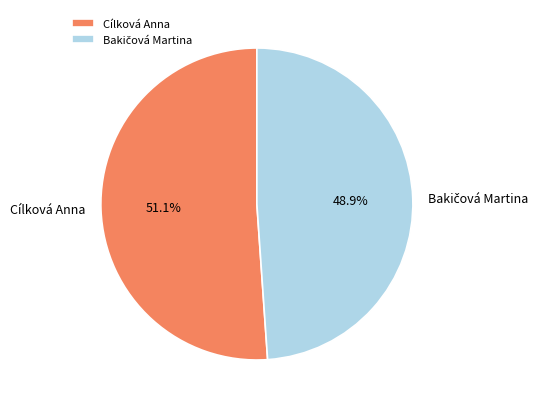

What portion of the pie excludes Cílková Anna?

48.9%